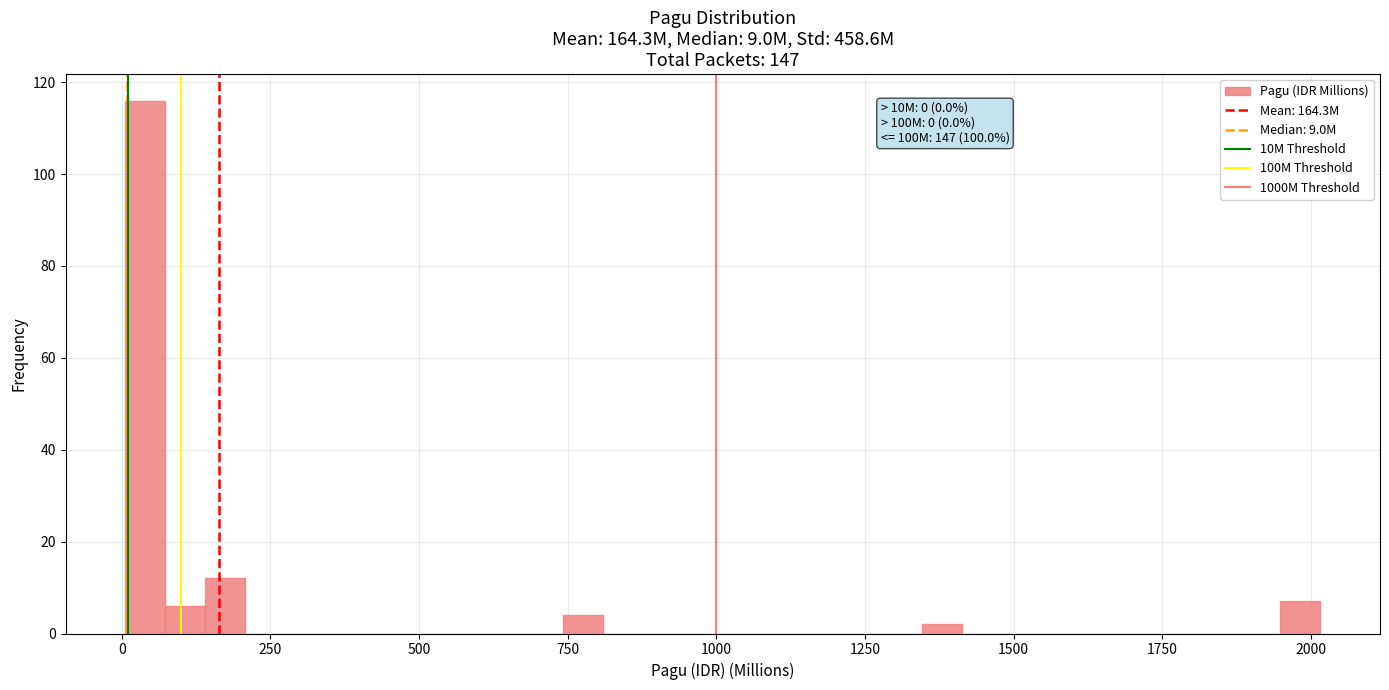

Read against the x-axis, roughly where is the centre of the tallest bar?

50